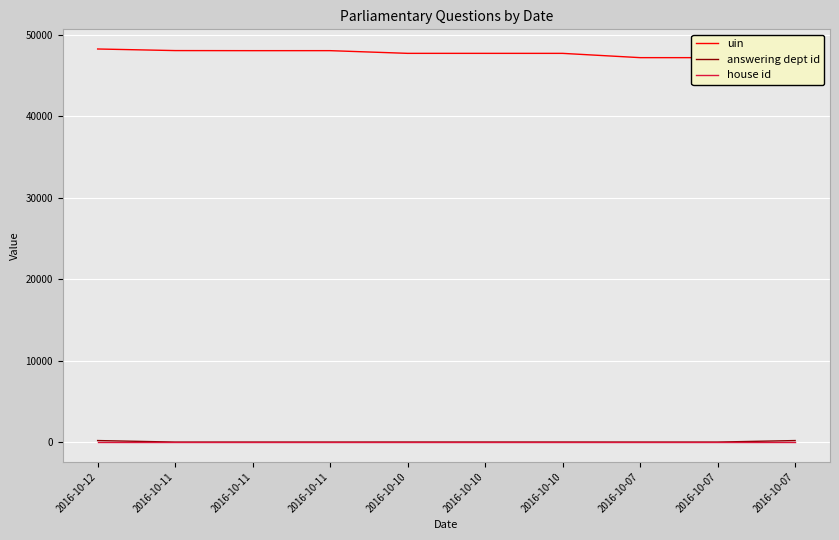

Where is house id nearest to the value 1?

2016-10-12